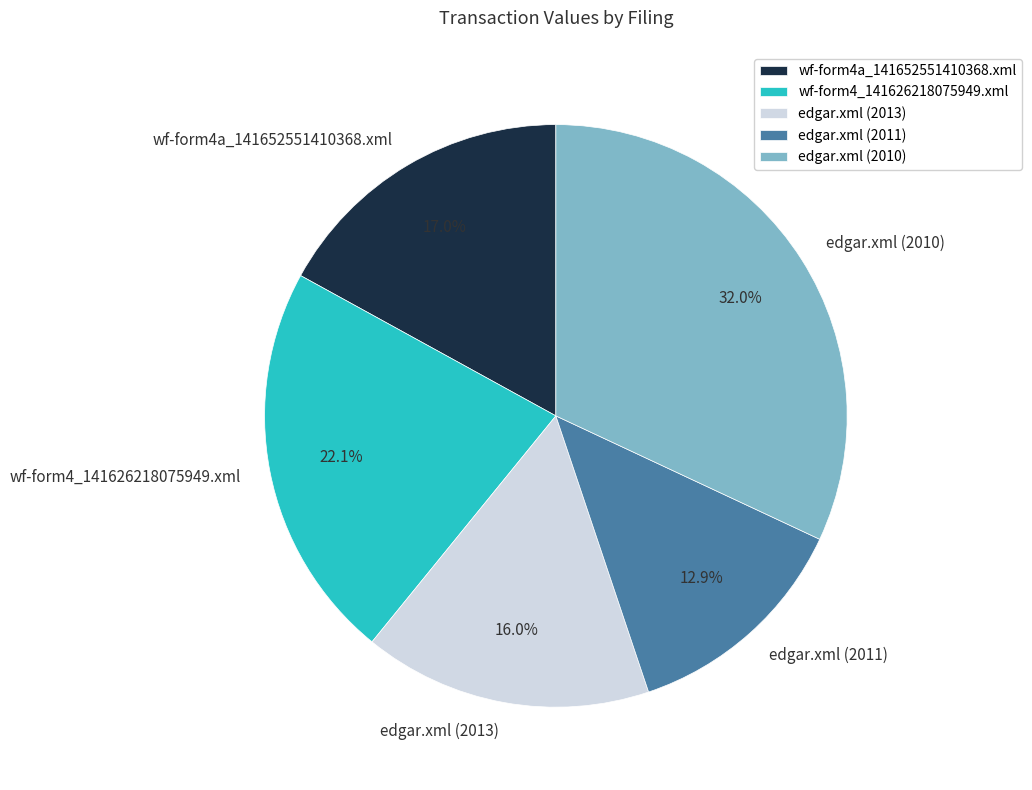

To the nearest percent, what is the average slice percentage?

20%